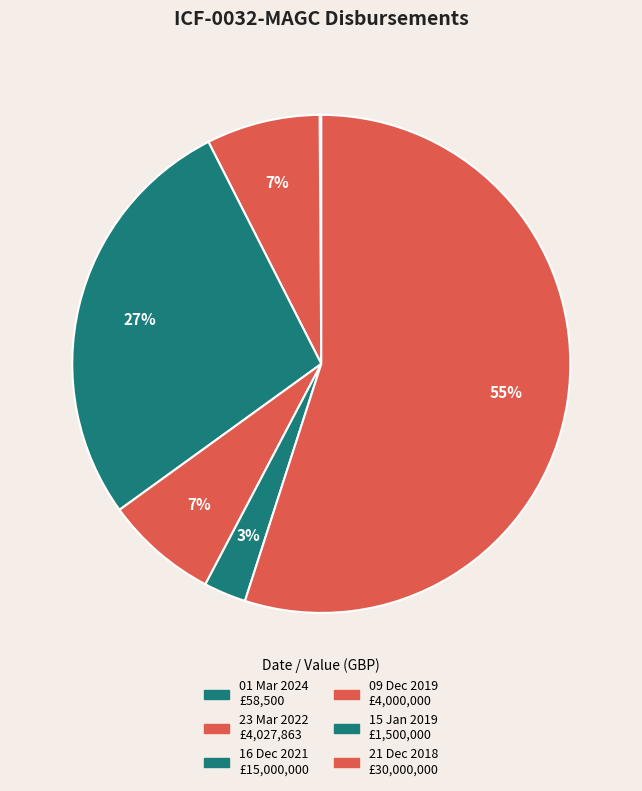

What is the total percentage of 01 Mar 2024 and 21 Dec 2018?

55.1%